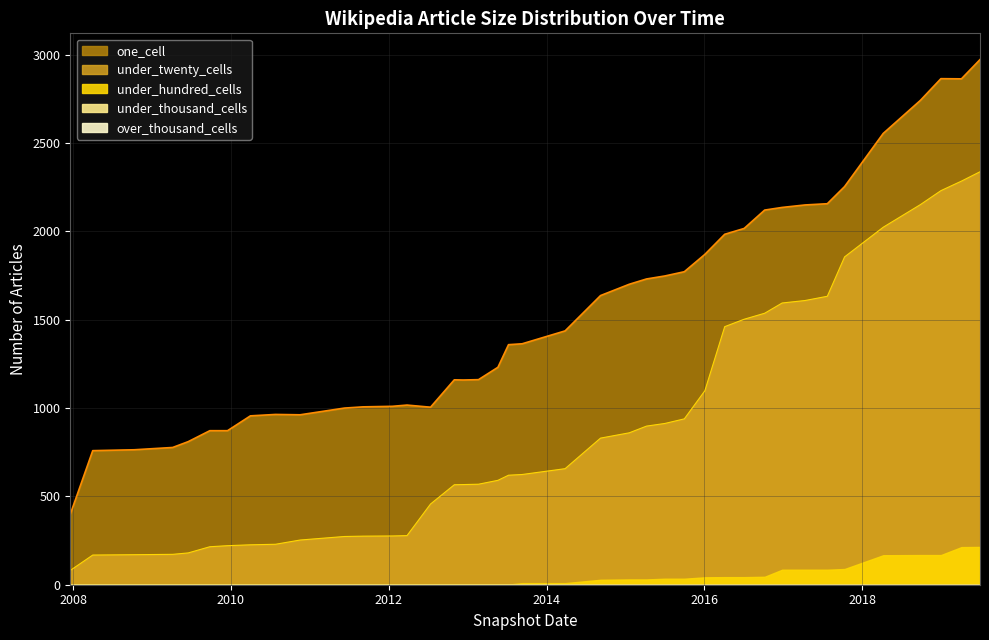

Where does the one_cell series first go above 1364?

2014-03-28